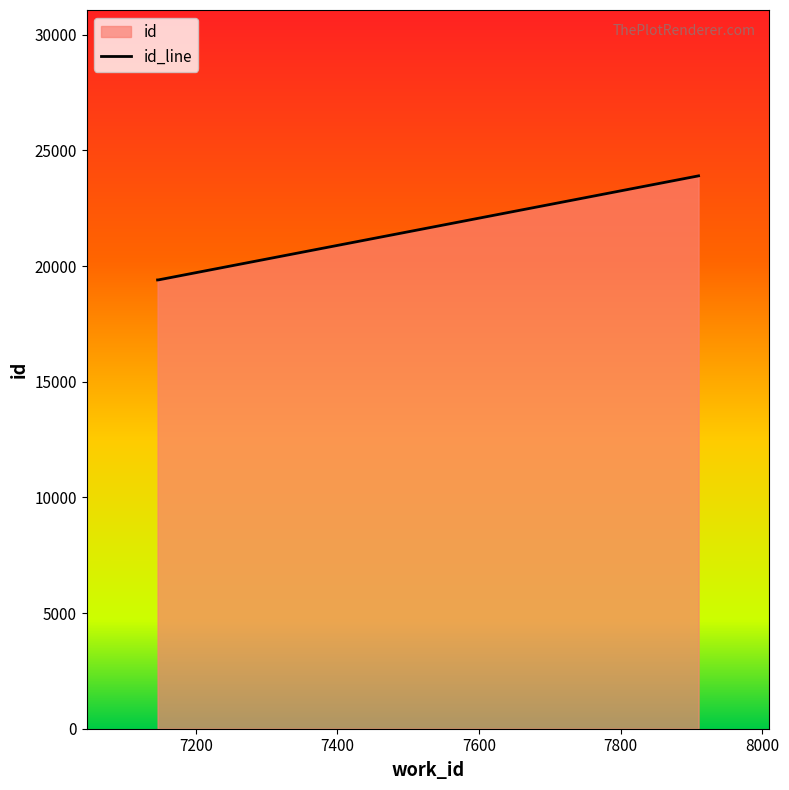

What is the sum of all values?

62697